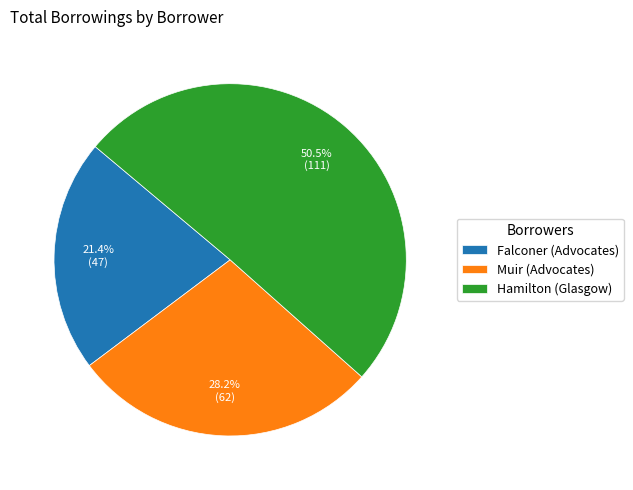

Rank the categories by value from highest to lowest.

Hamilton (Glasgow), Muir (Advocates), Falconer (Advocates)